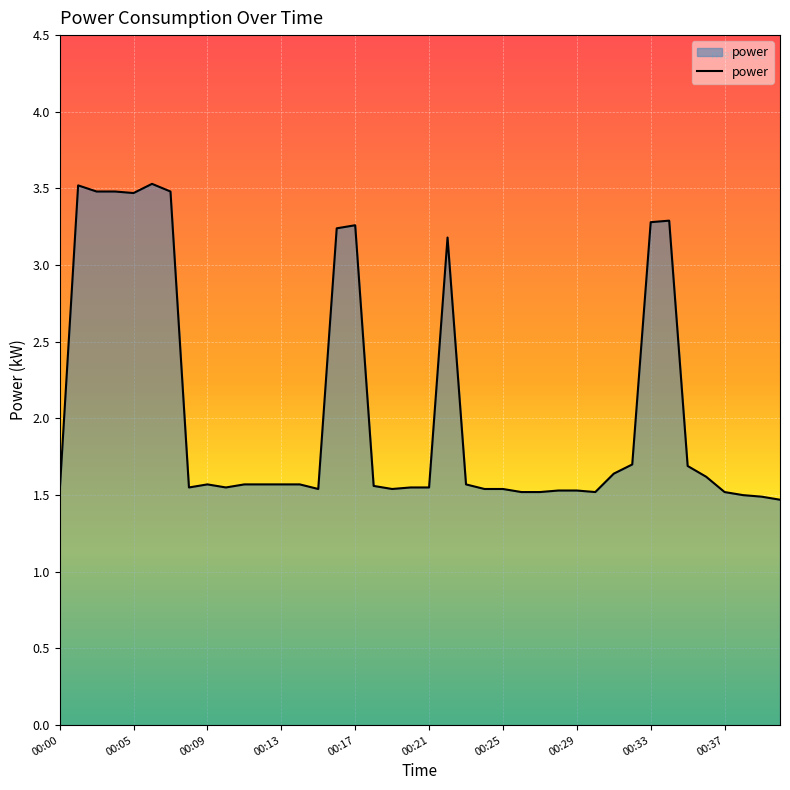

What is the average value?

2.1